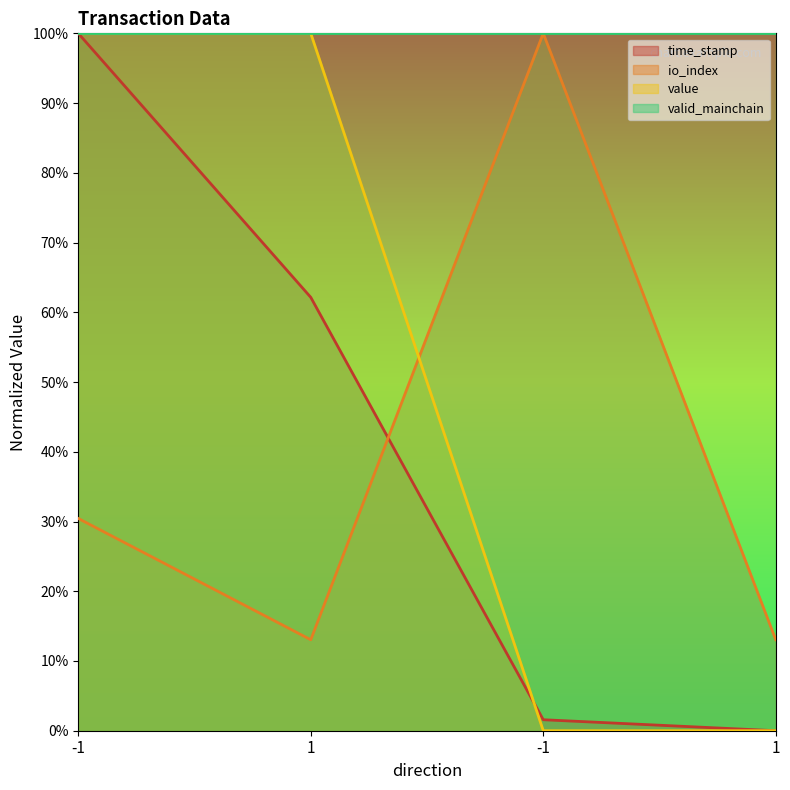

Which series has the largest range (max minus min)?

time_stamp